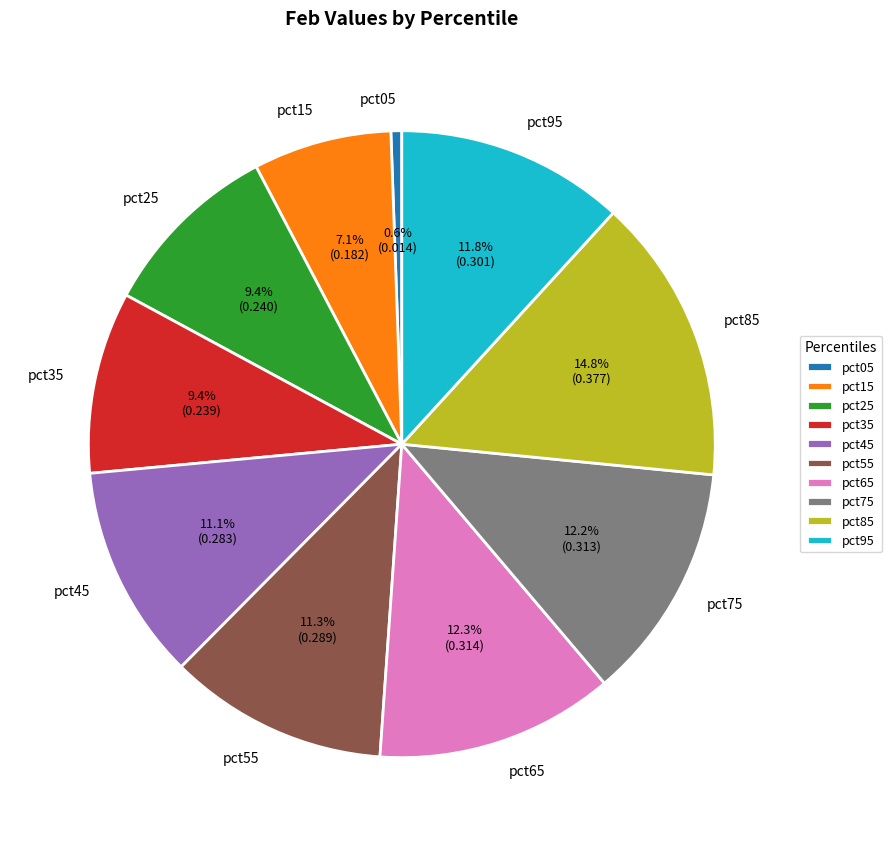

Which category has the smallest portion of the pie?

pct05